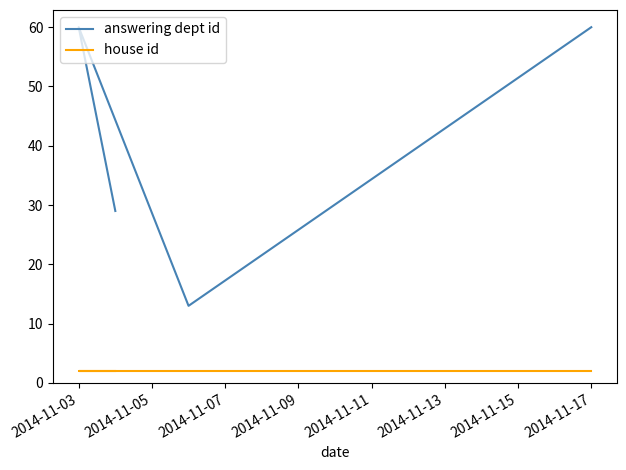

Which series has the largest range (max minus min)?

answering dept id